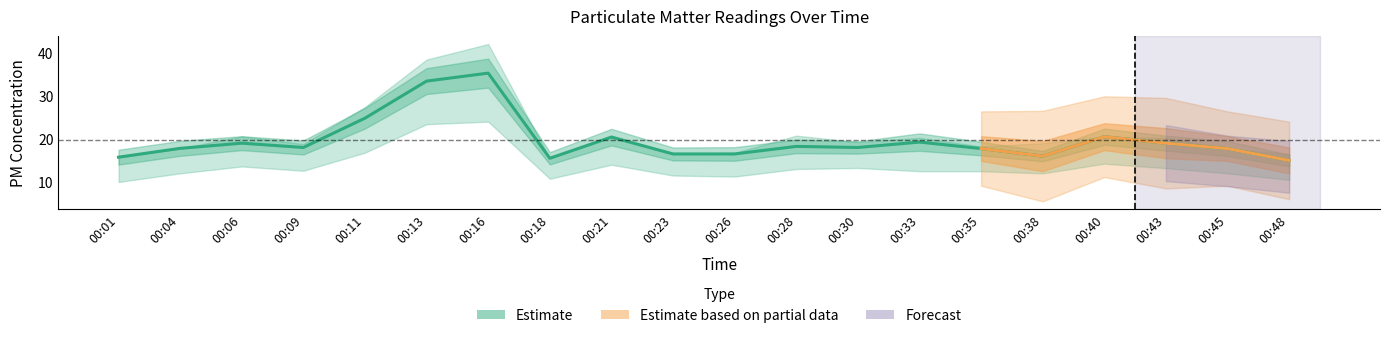

Reading left to right, extract all data points from this chart.

P1: 15.8	17.8	20.6	18.8	27.4	38.4	42.0	15.5	20.8	16.5	16.8	20.8	19.2	20.2	18.2	19.0	20.5	20.2	17.8	16.5
P2: 15.8	17.8	19.0	18.0	24.8	33.4	35.2	15.5	20.4	16.5	16.5	18.2	18.0	19.2	17.8	16.0	20.5	19.0	17.8	15.0
P0: 10.0	12.0	13.6	12.6	16.8	23.4	24.0	10.8	14.0	11.5	11.2	13.0	13.2	12.5	12.5	12.0	14.2	13.2	12.0	10.5